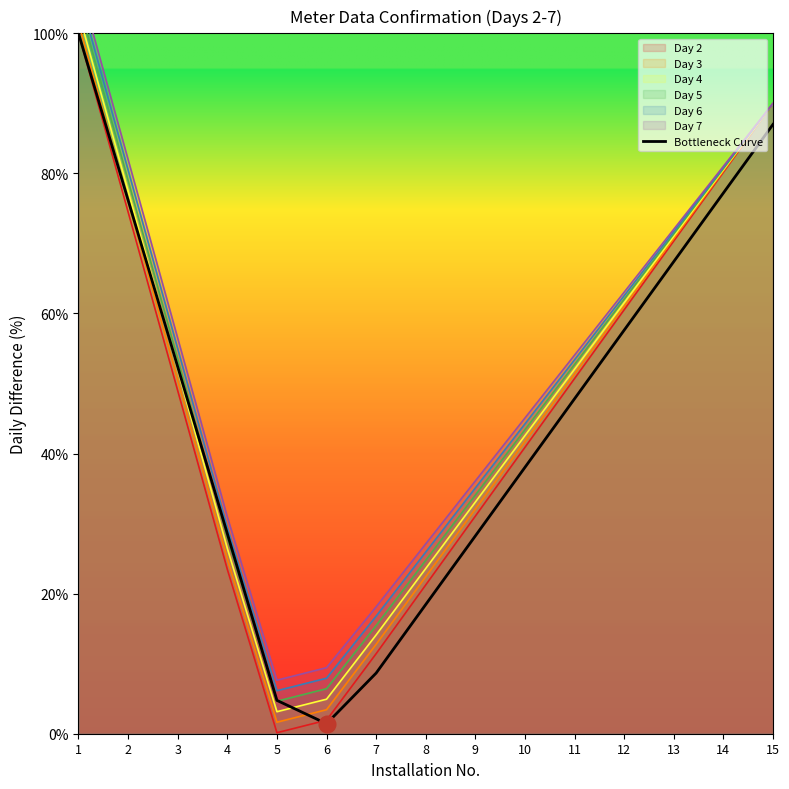

At which category does the chart reach its minimum across all series?

6